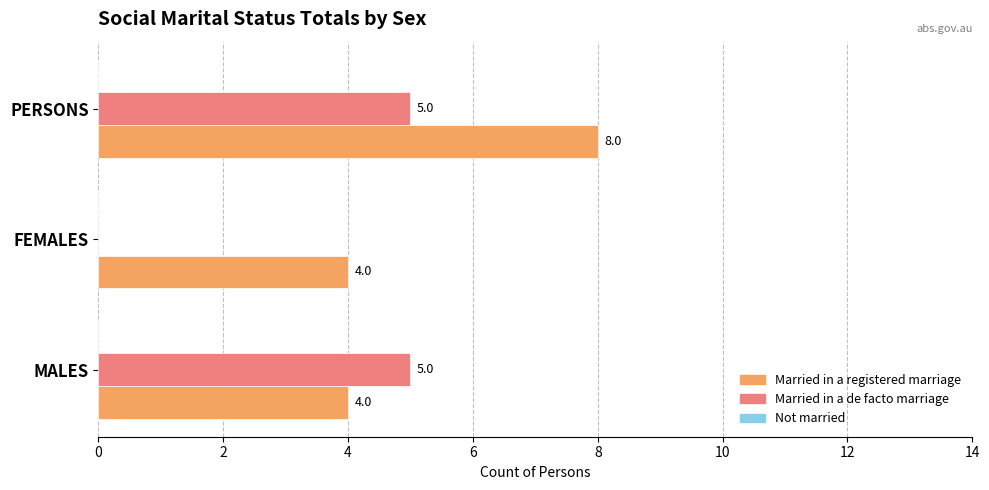

What is the sum of all Married in a de facto marriage values?

10